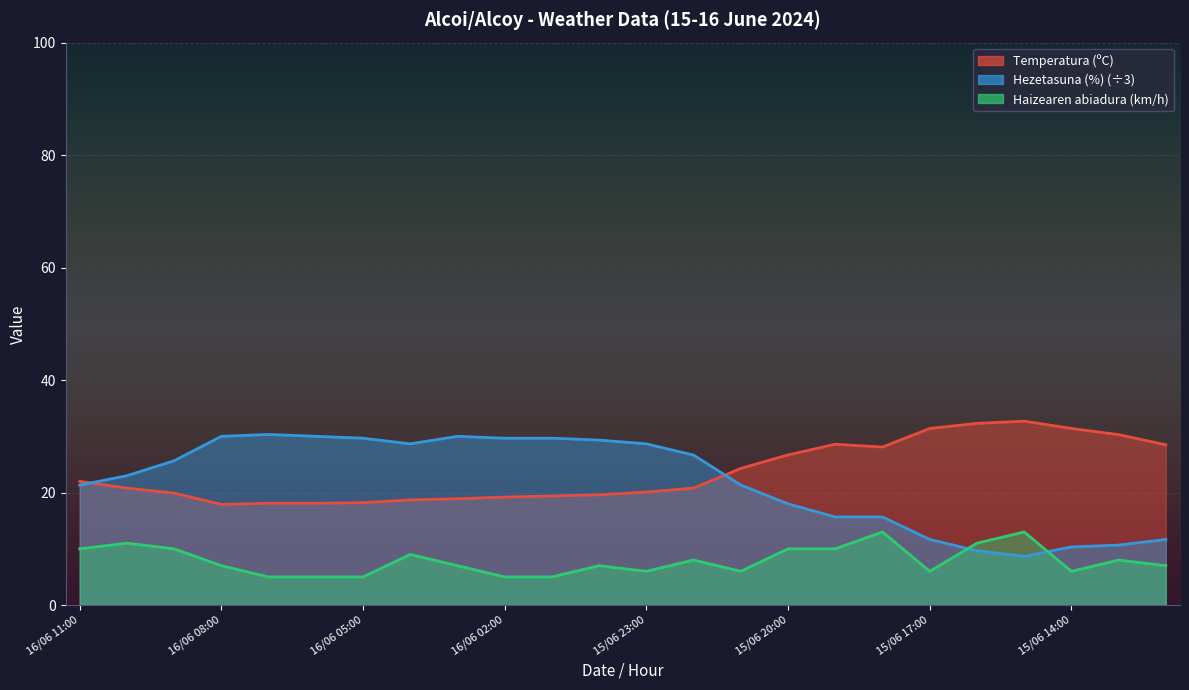

Which series has the largest total across all categories?

Temperatura (ºC)